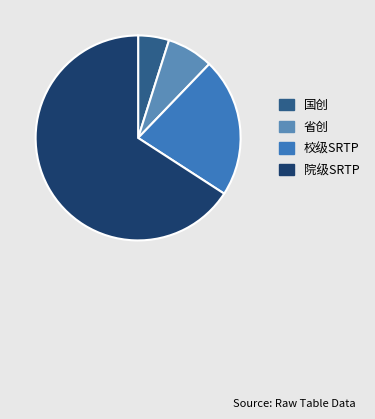

How many segments does this pie chart have?

4